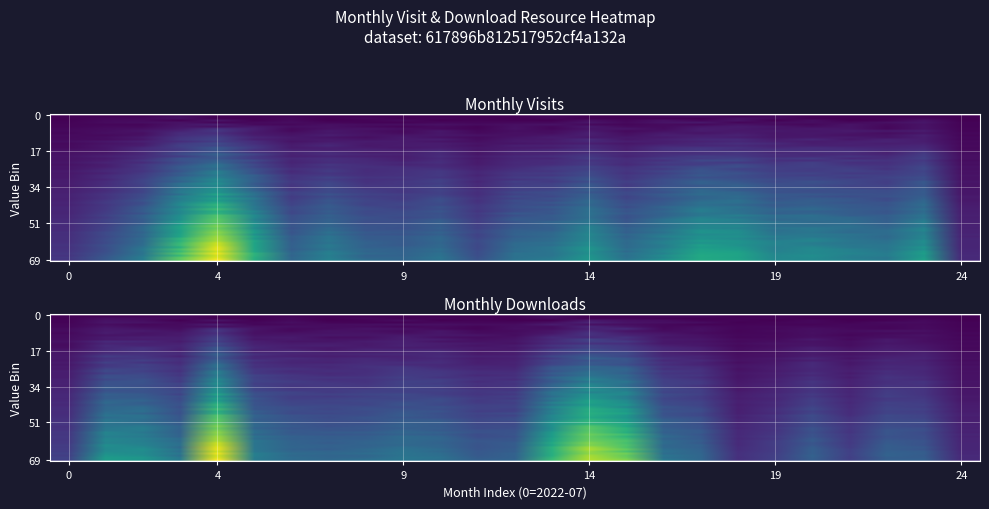

What is the maximum value for monthly_visit?

0.9